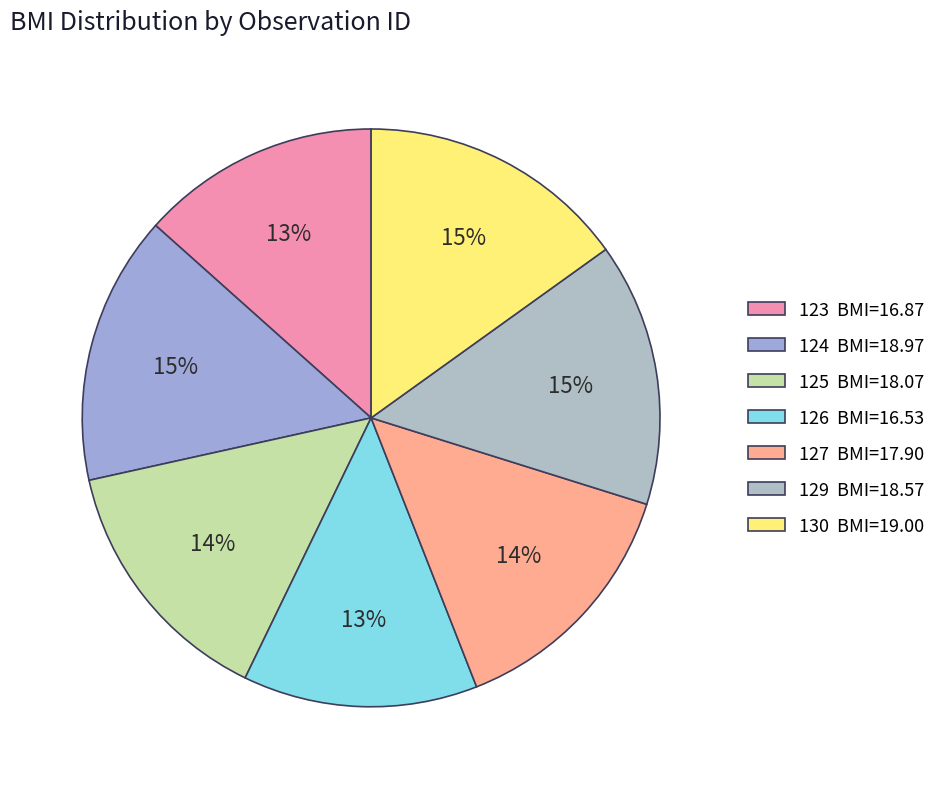

To the nearest percent, what percentage of the pie is 127?

14%